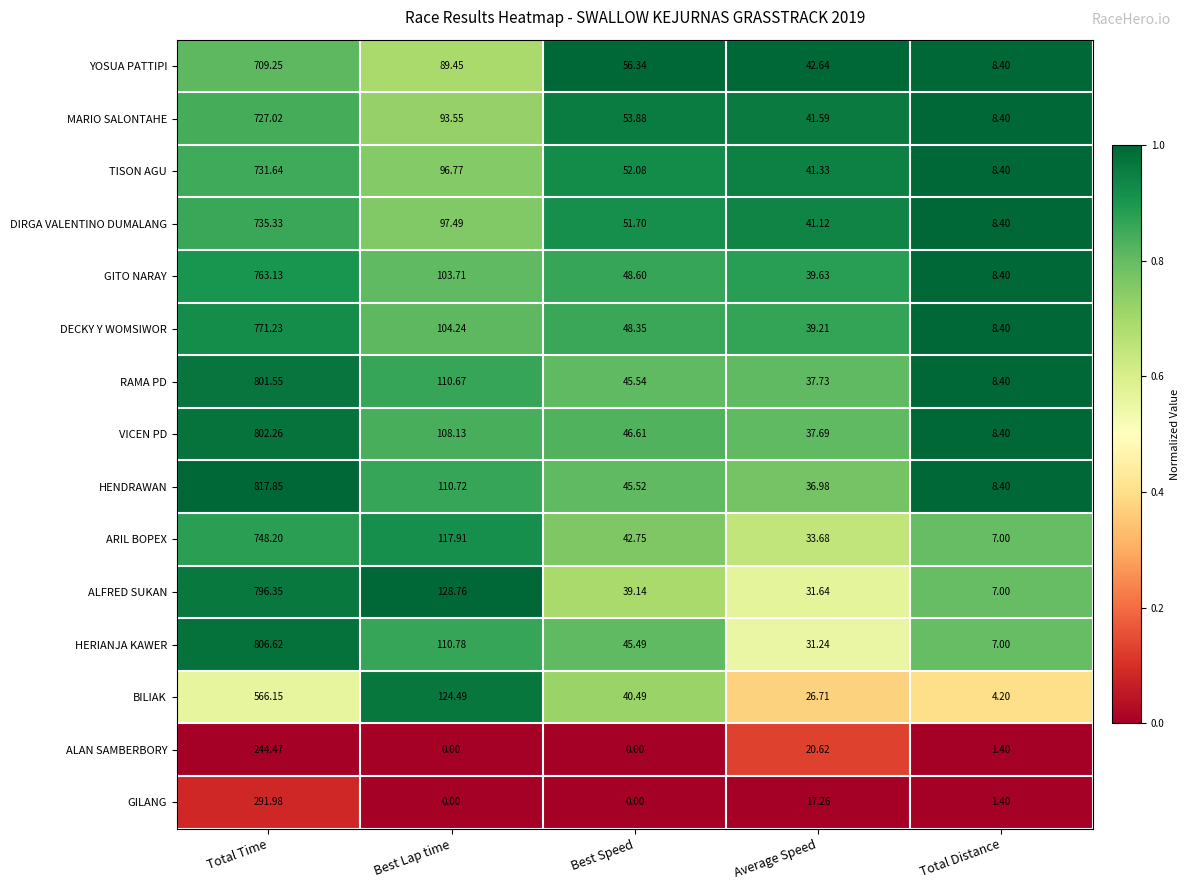

Which series has the largest total across all categories?

HENDRAWAN